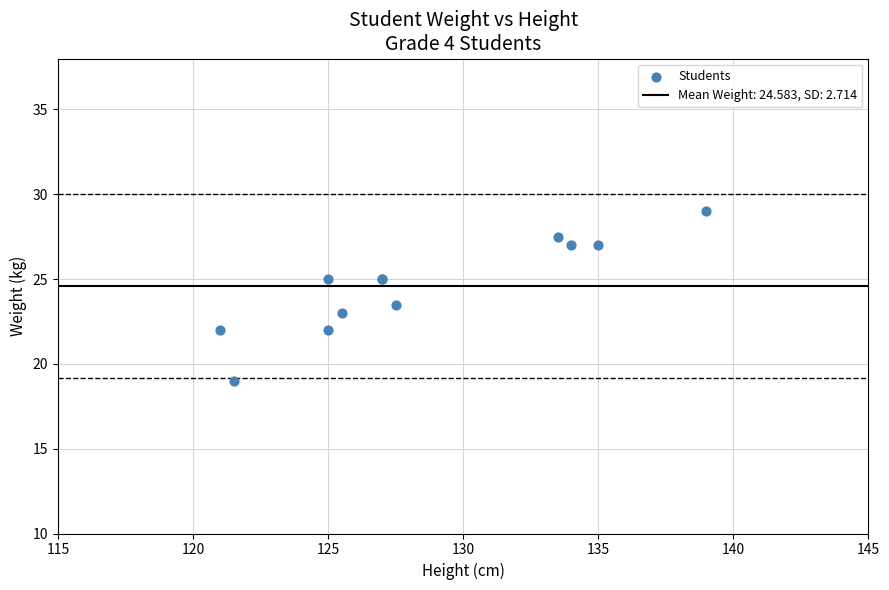

What Y value in the scatter plot is closest to 24?

23.5